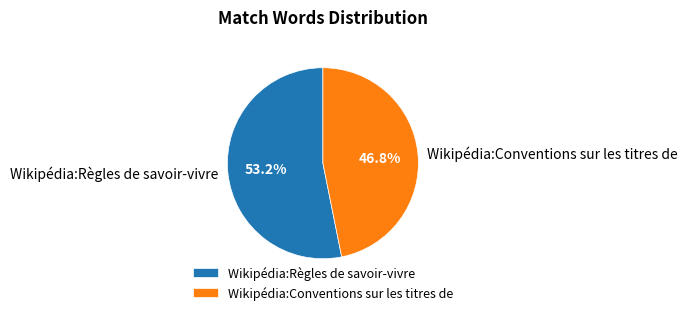

Which has a higher value, Wikipédia:Règles de savoir-vivre or Wikipédia:Conventions sur les titres de?

Wikipédia:Règles de savoir-vivre